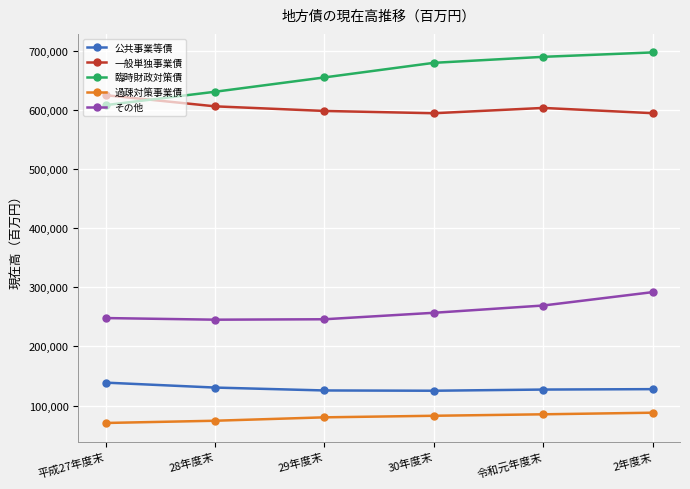

How many lines are shown in the chart?

5